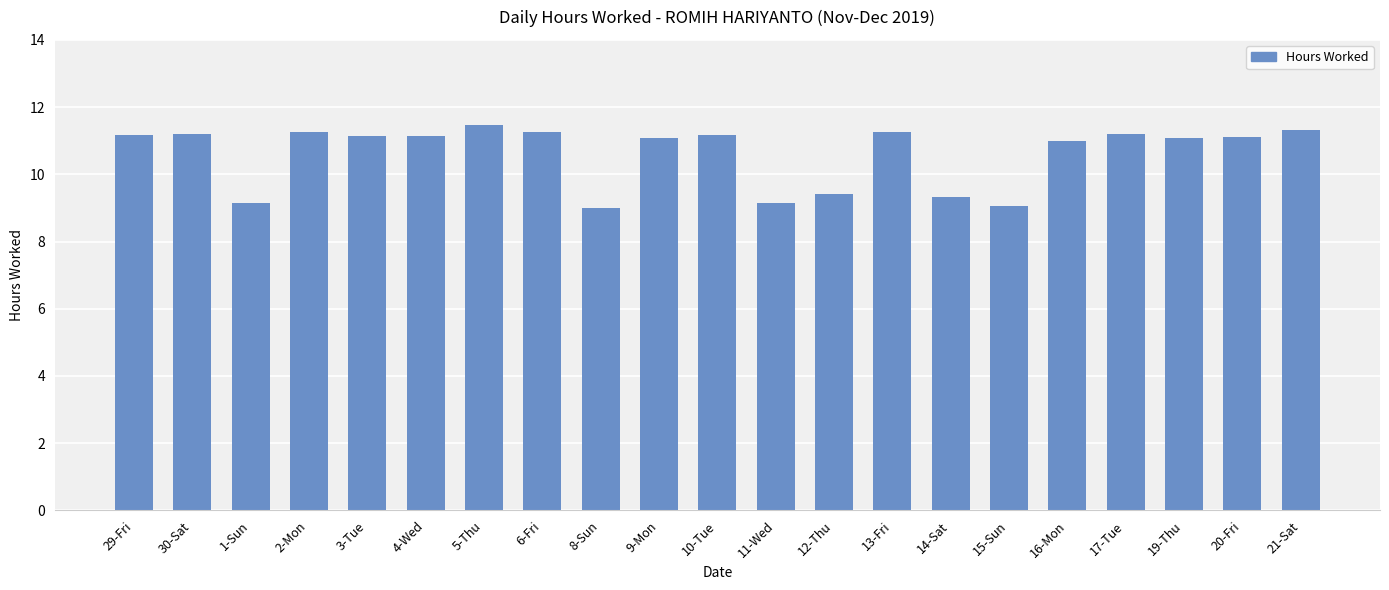

What is the greatest value displayed?

11.5